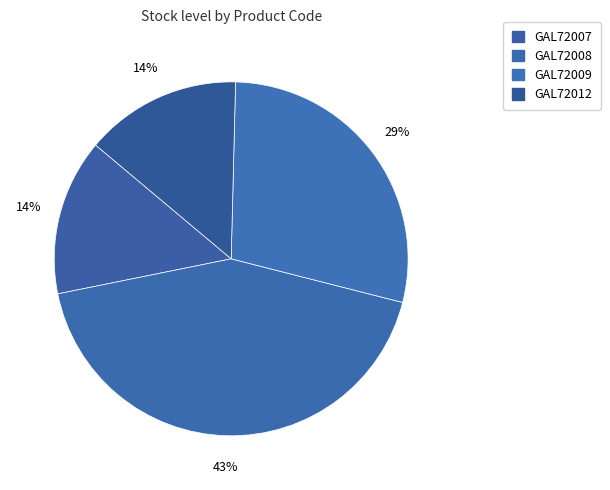

Does GAL72009 account for over 50% of the chart?

No